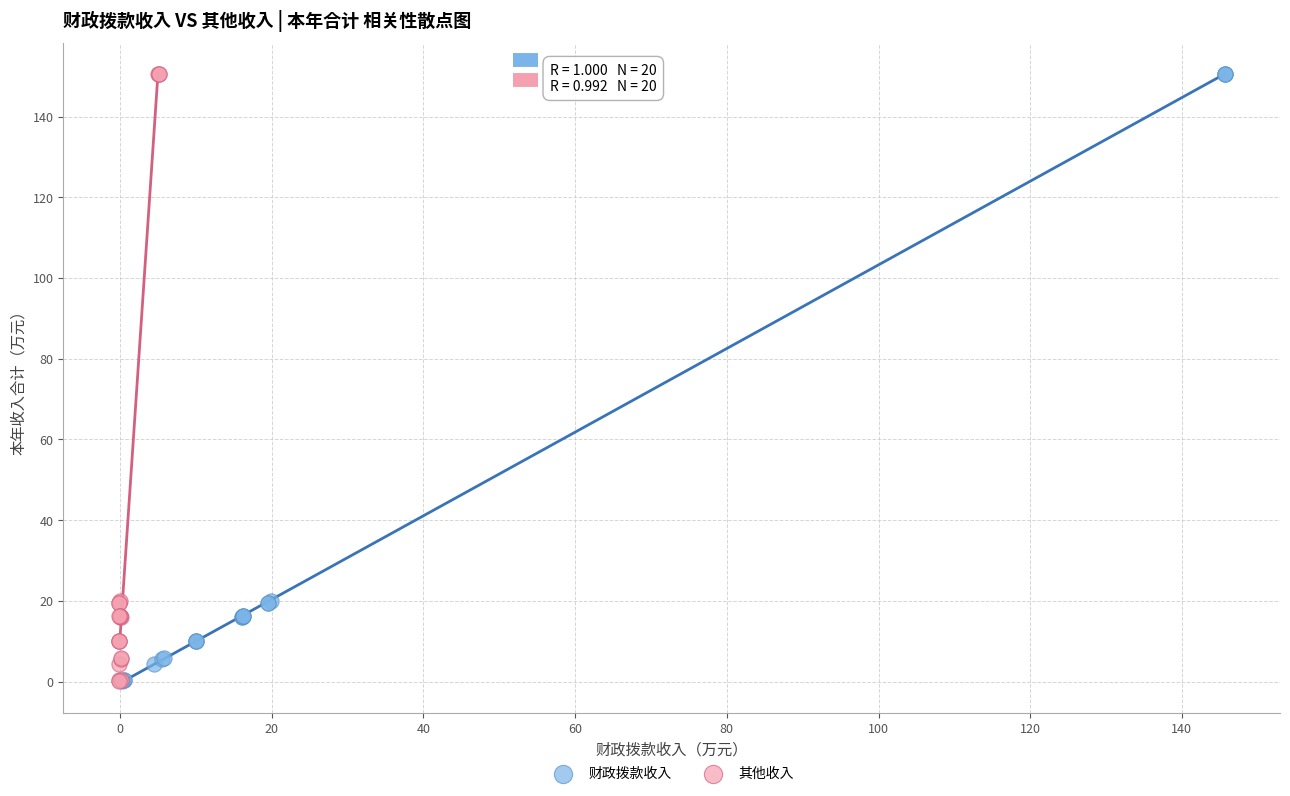

What are all the series names shown in the legend?

财政拨款收入, 其他收入